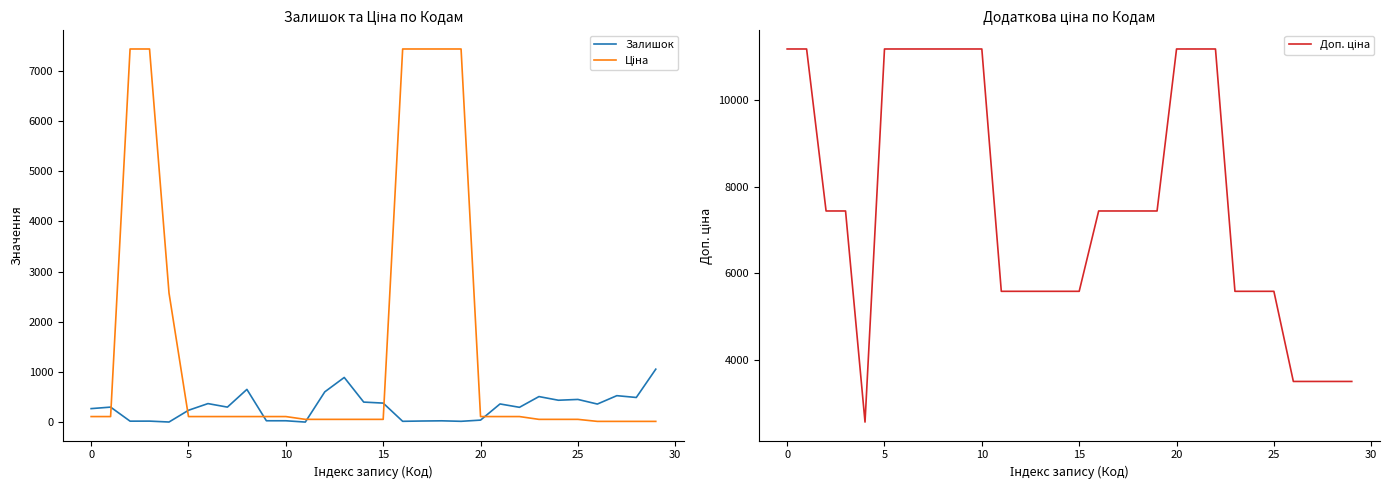

Is it true that Залишок equals 17.0 at 16?

True